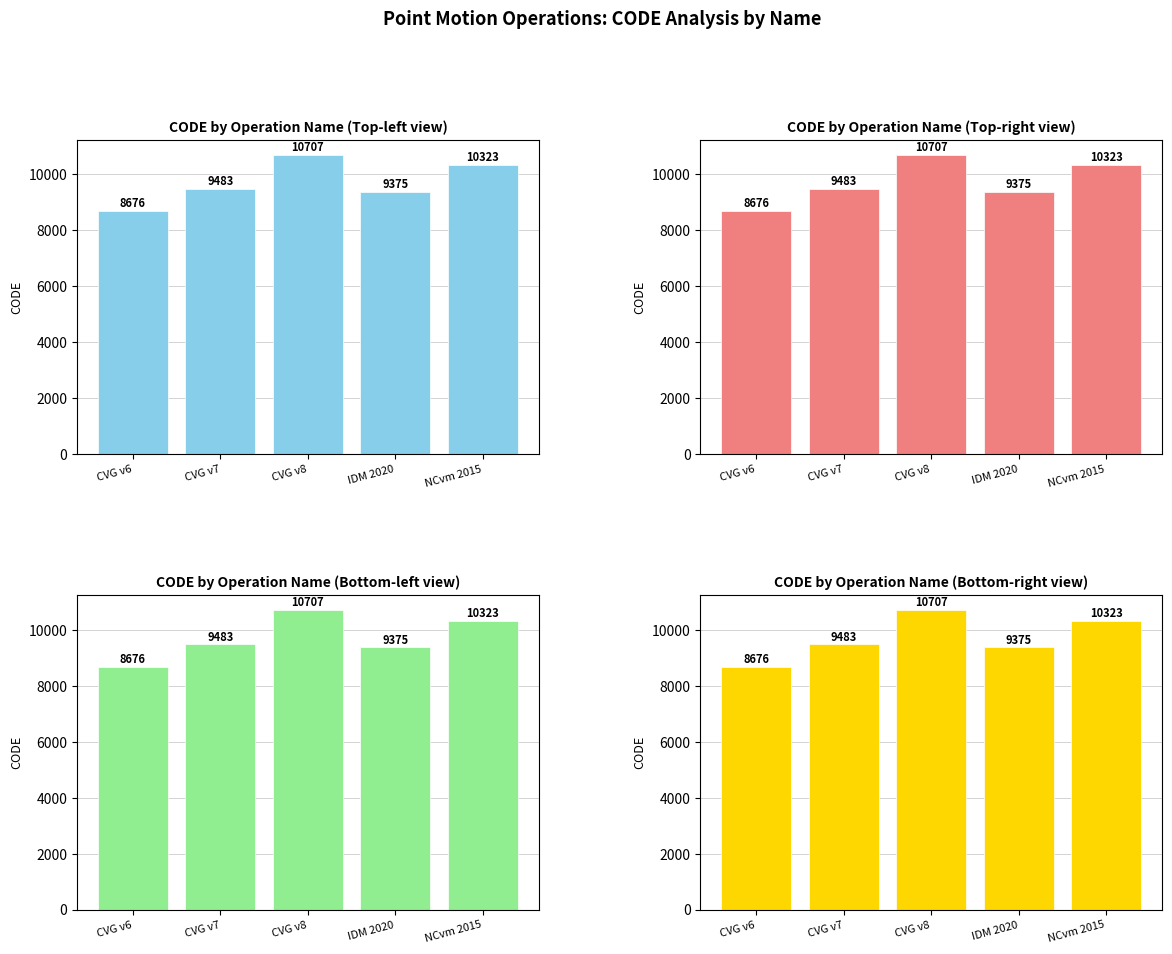

What is the value of the 2nd bar from the left?

9483